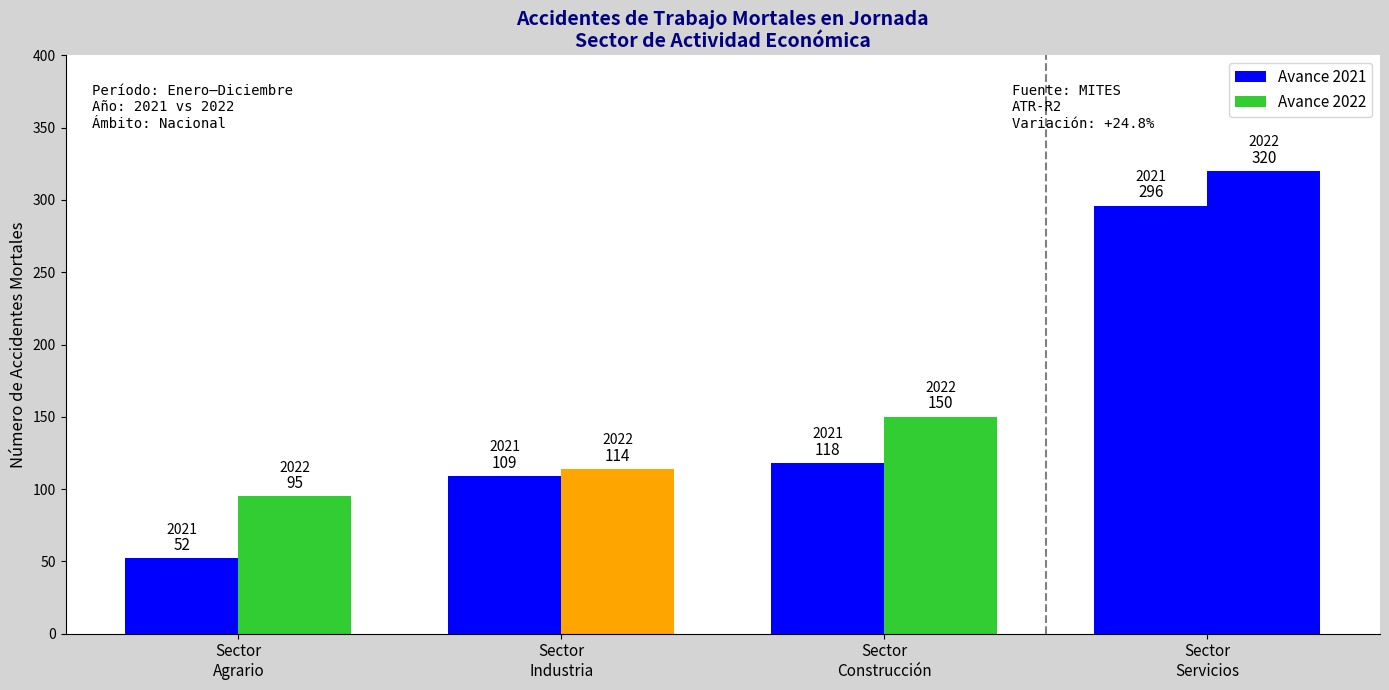

The Avance 2021 series shows 83 at Agrario. True or false?

False